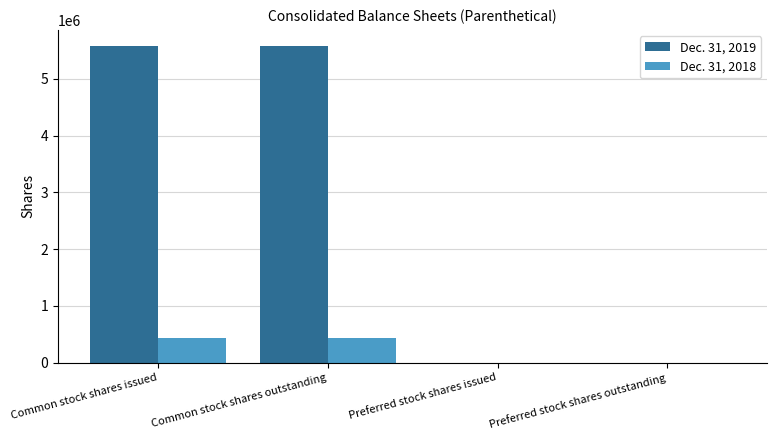

What is the sum of all Dec. 31, 2018 values?

864572